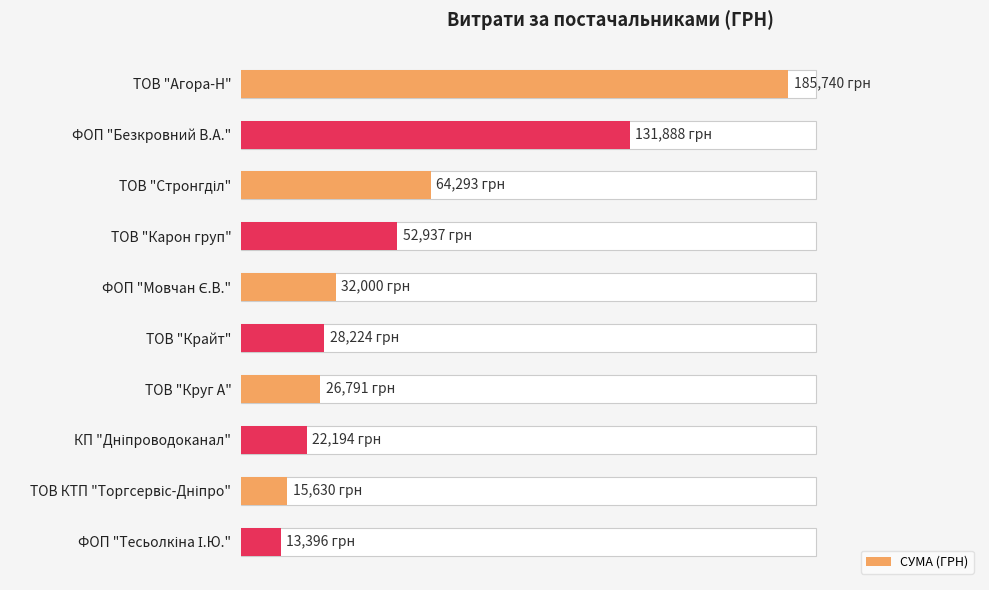

Reading left to right, extract all data points from this chart.

185739.8	131887.7	64293.0	52936.8	32000.0	28223.8	26790.6	22193.8	15630.0	13396.5